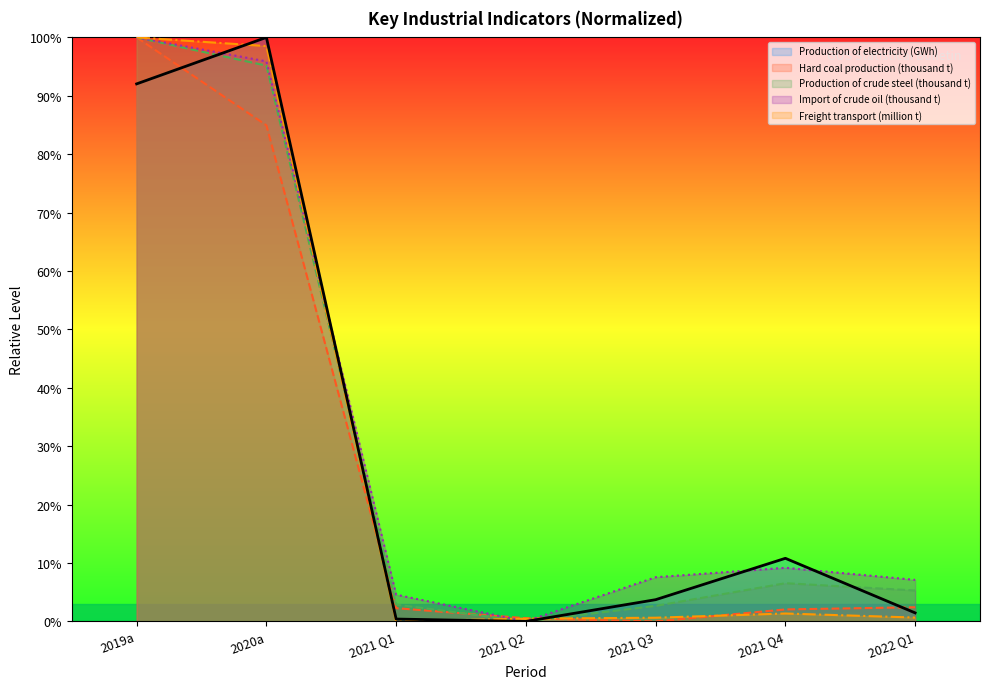

What value does the Production of crude steel (thousand t) series have at 2022 Q1?

0.1